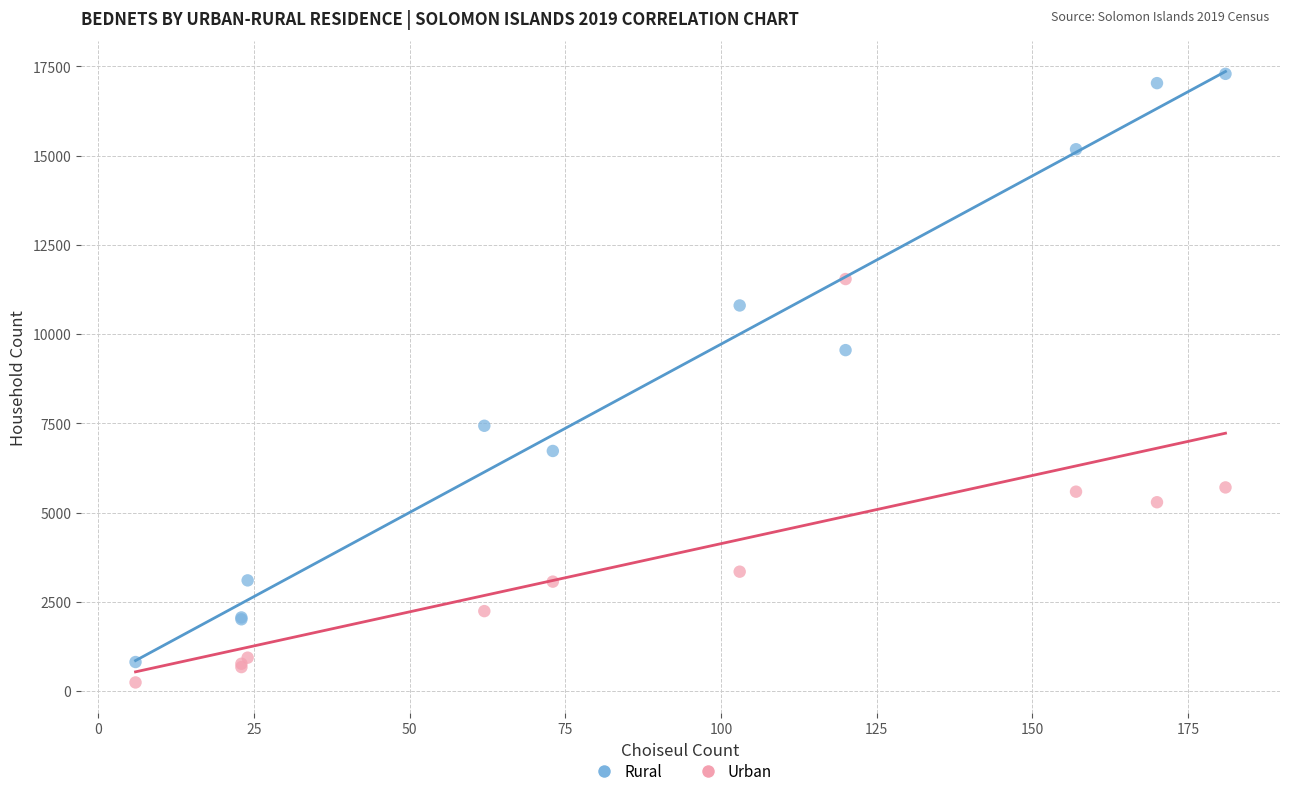

What are all the series names shown in the legend?

Rural, Urban